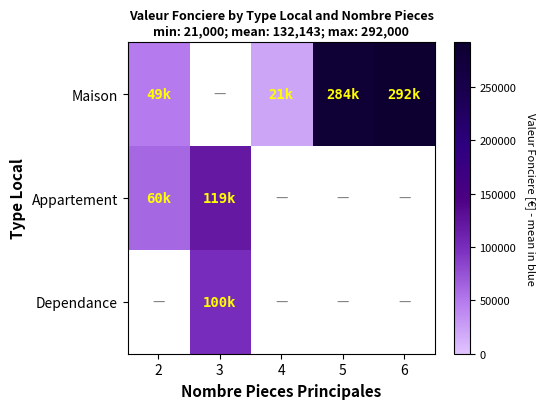

Rank the series by their maximum value, from highest to lowest.

Maison, Appartement, Dependance